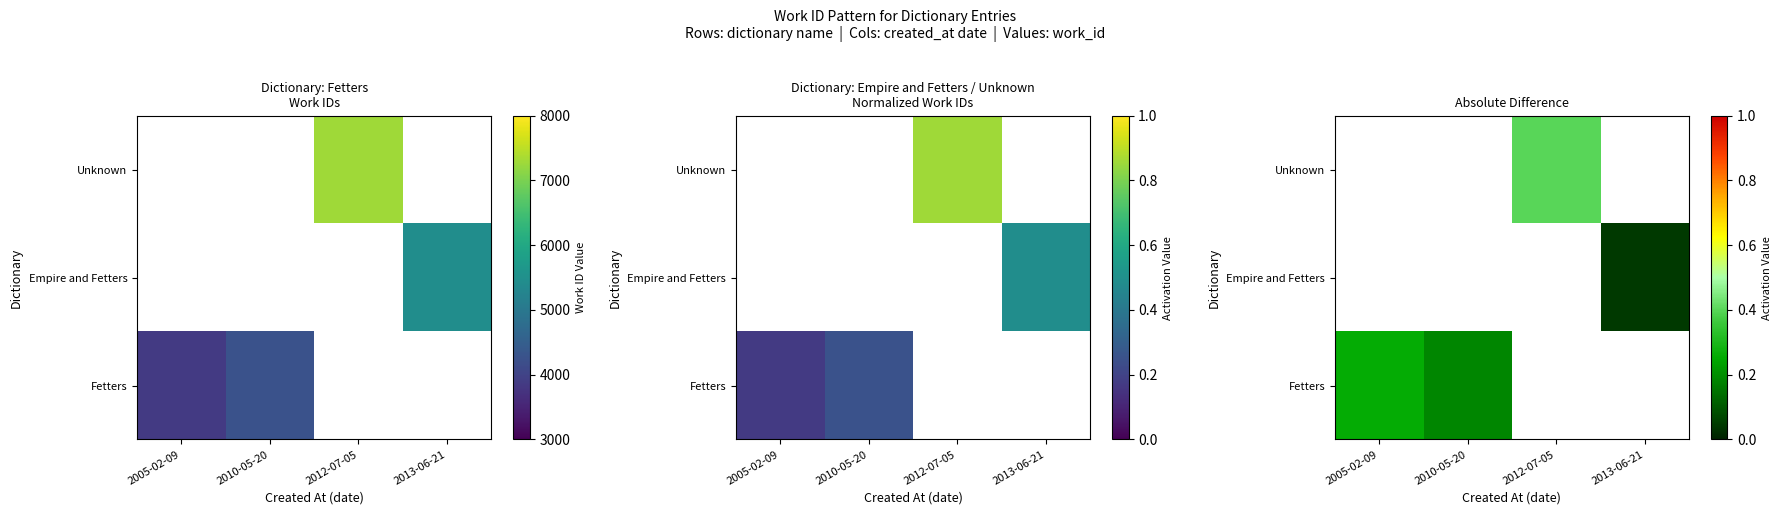

Which label corresponds to the smallest value in the chart?

2013-06-21